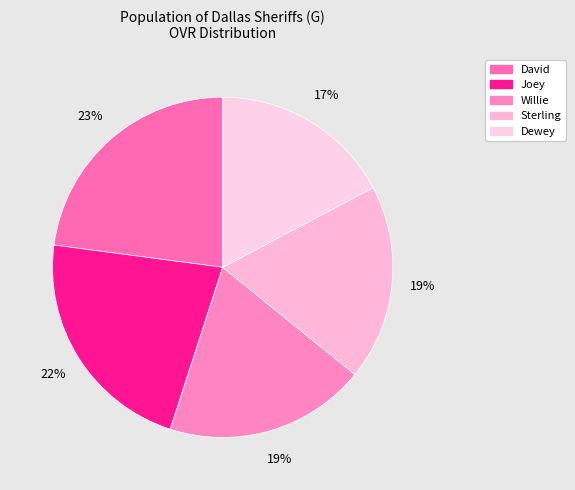

How many segments does this pie chart have?

5